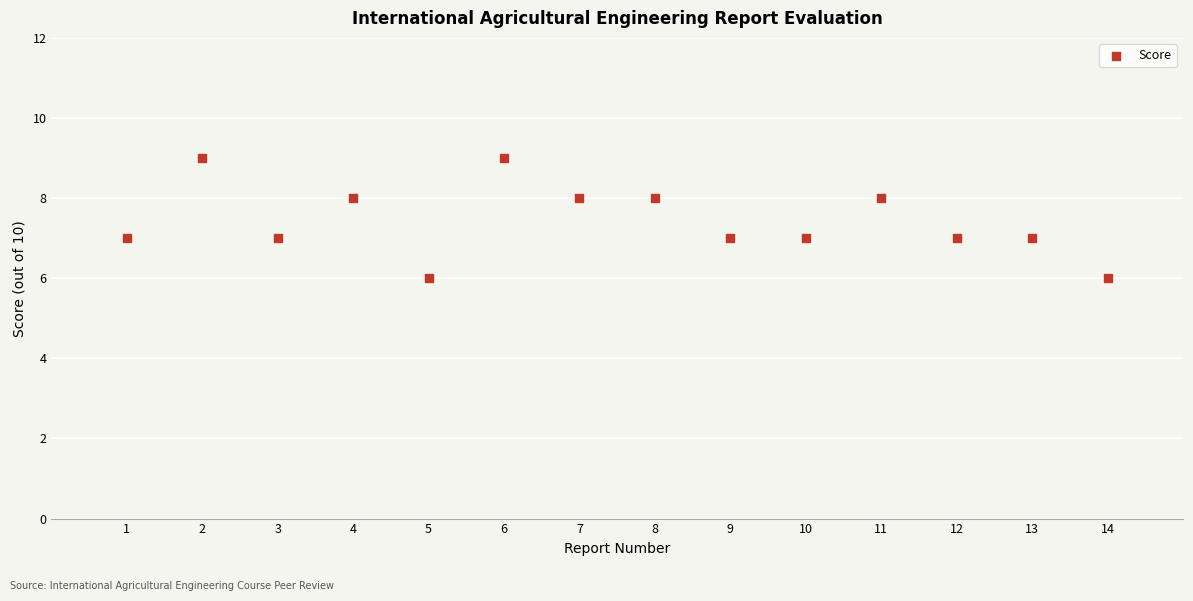

What is the range of Y values (max minus min)?

3